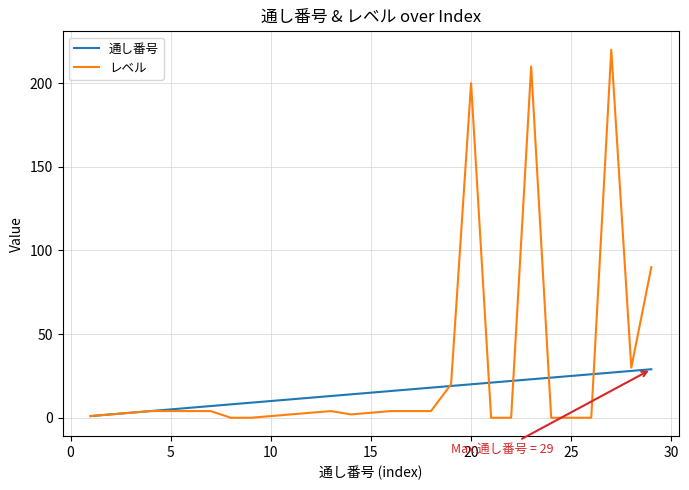

What are all the series names shown in the legend?

通し番号, レベル